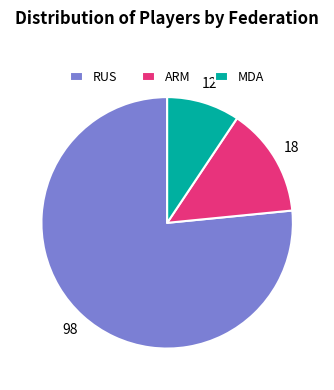

The ARM slice represents 1% of the pie. True or false?

False